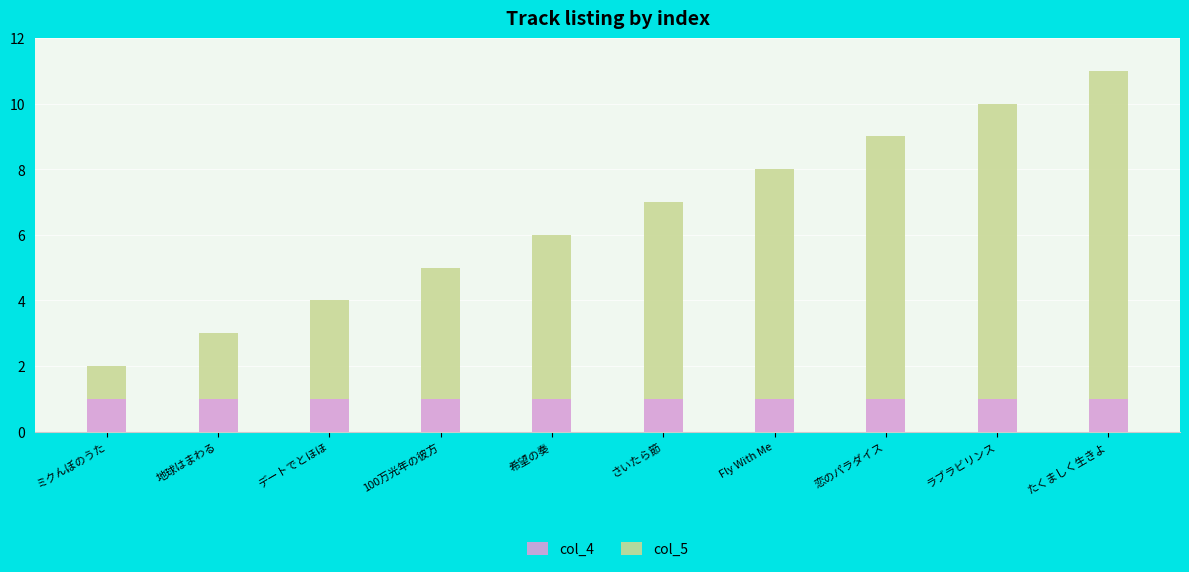

What is the total value across all series at さいたら節?

7